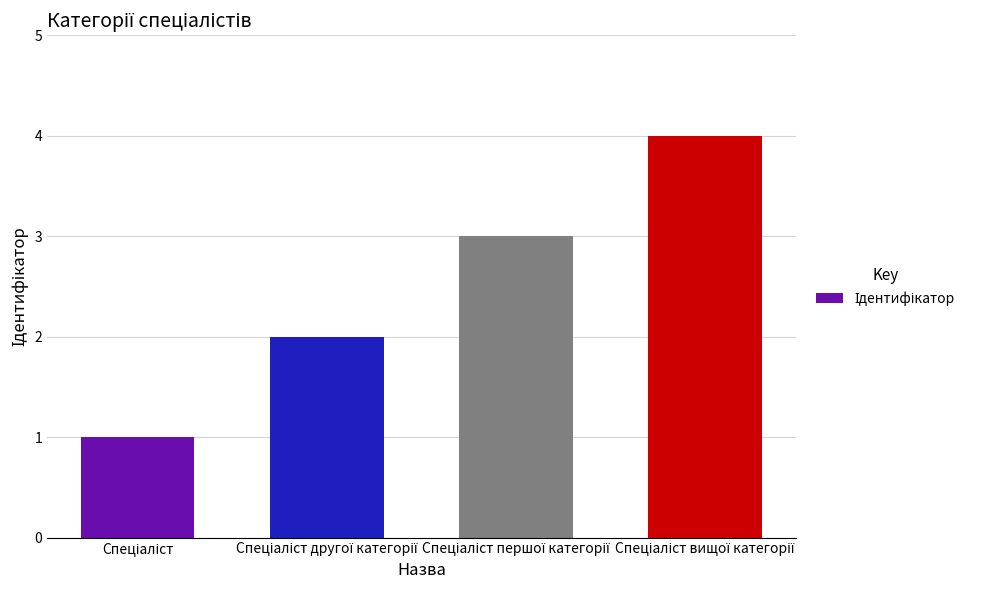

What is the sum of all values?

10